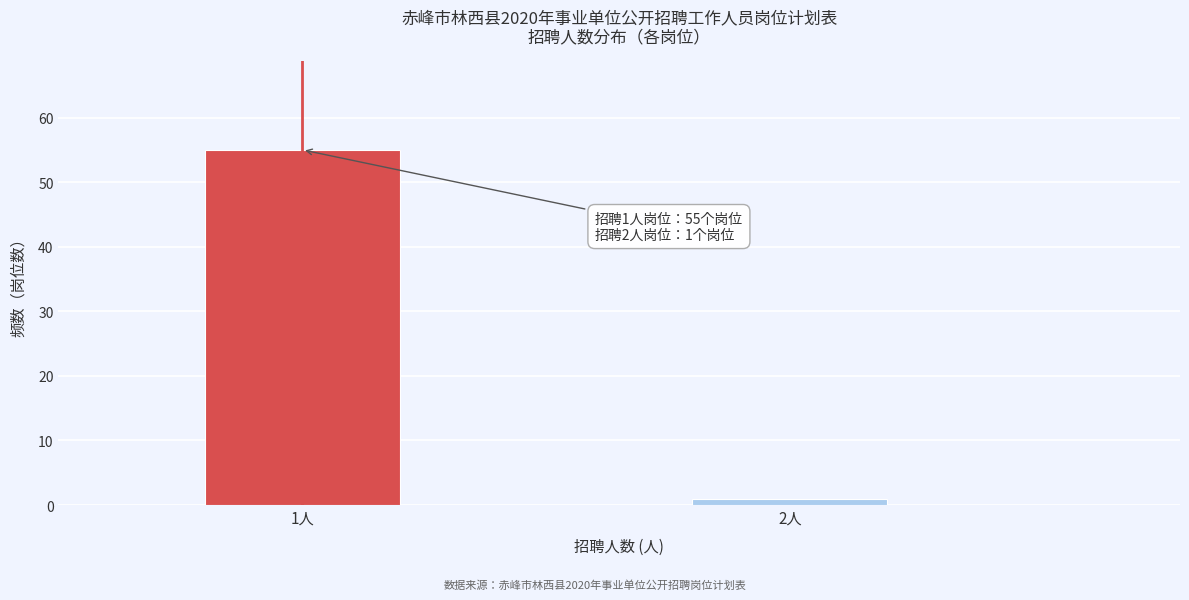

Reading left to right, extract all data points from this chart.

55	1